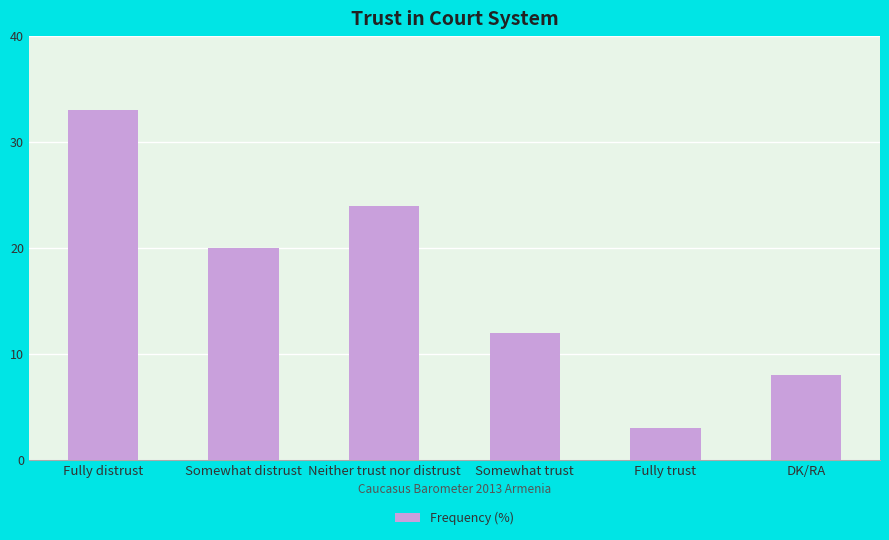

Reading left to right, extract all data points from this chart.

Fully distrust=33	Somewhat distrust=20	Neither trust nor distrust=24	Somewhat trust=12	Fully trust=3	DK/RA=8